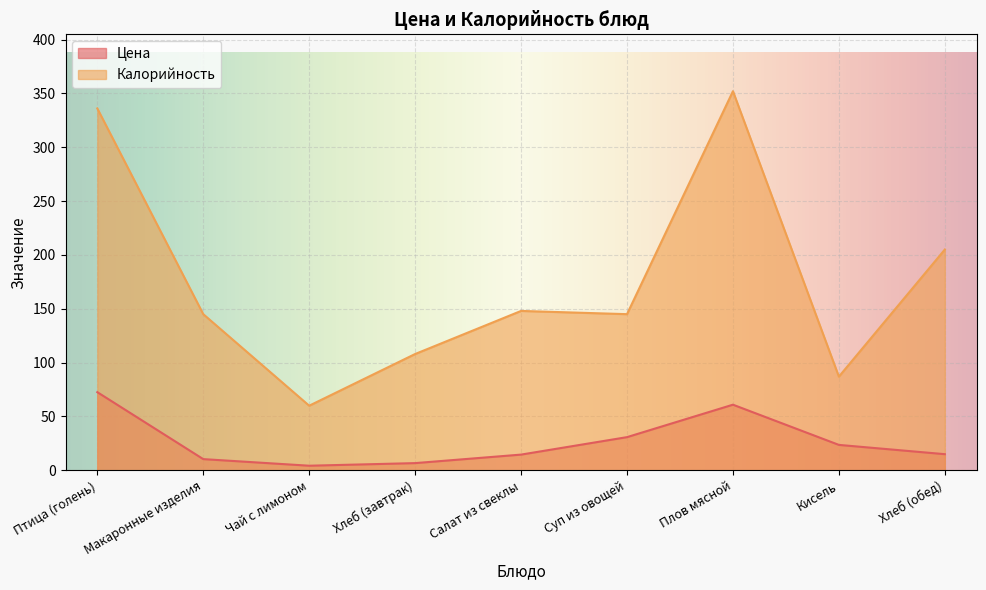

What is the smallest value displayed?

4.3